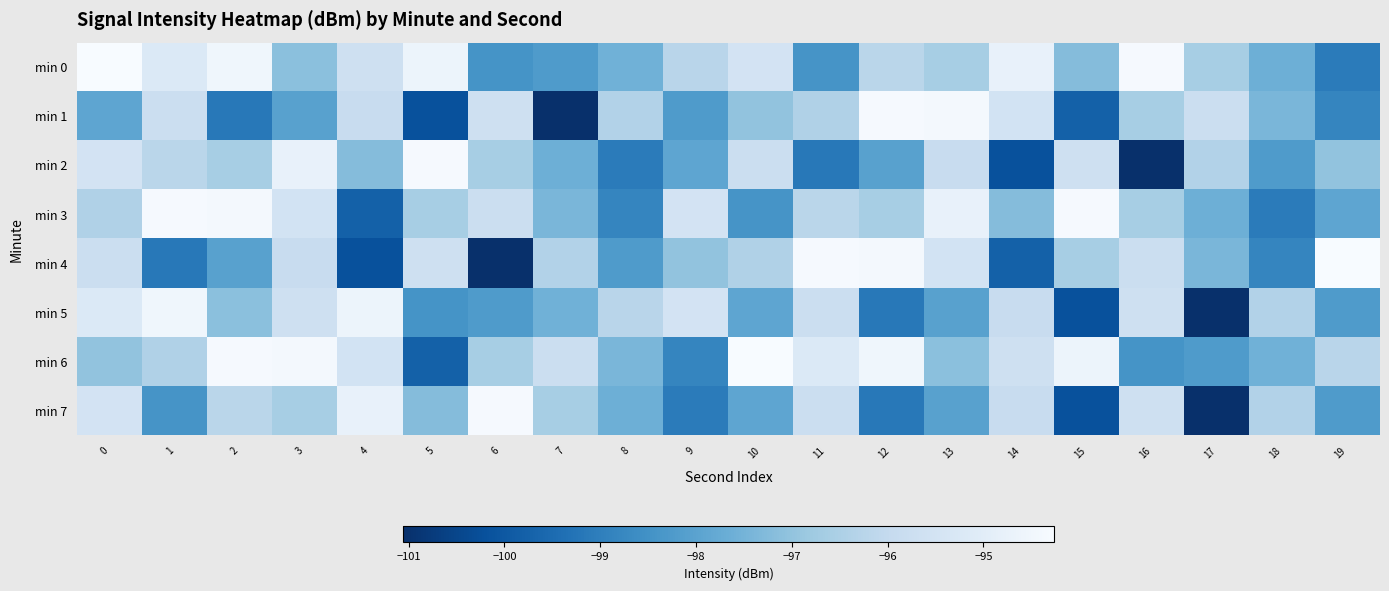

What is the minimum value shown in the chart?

-101.1